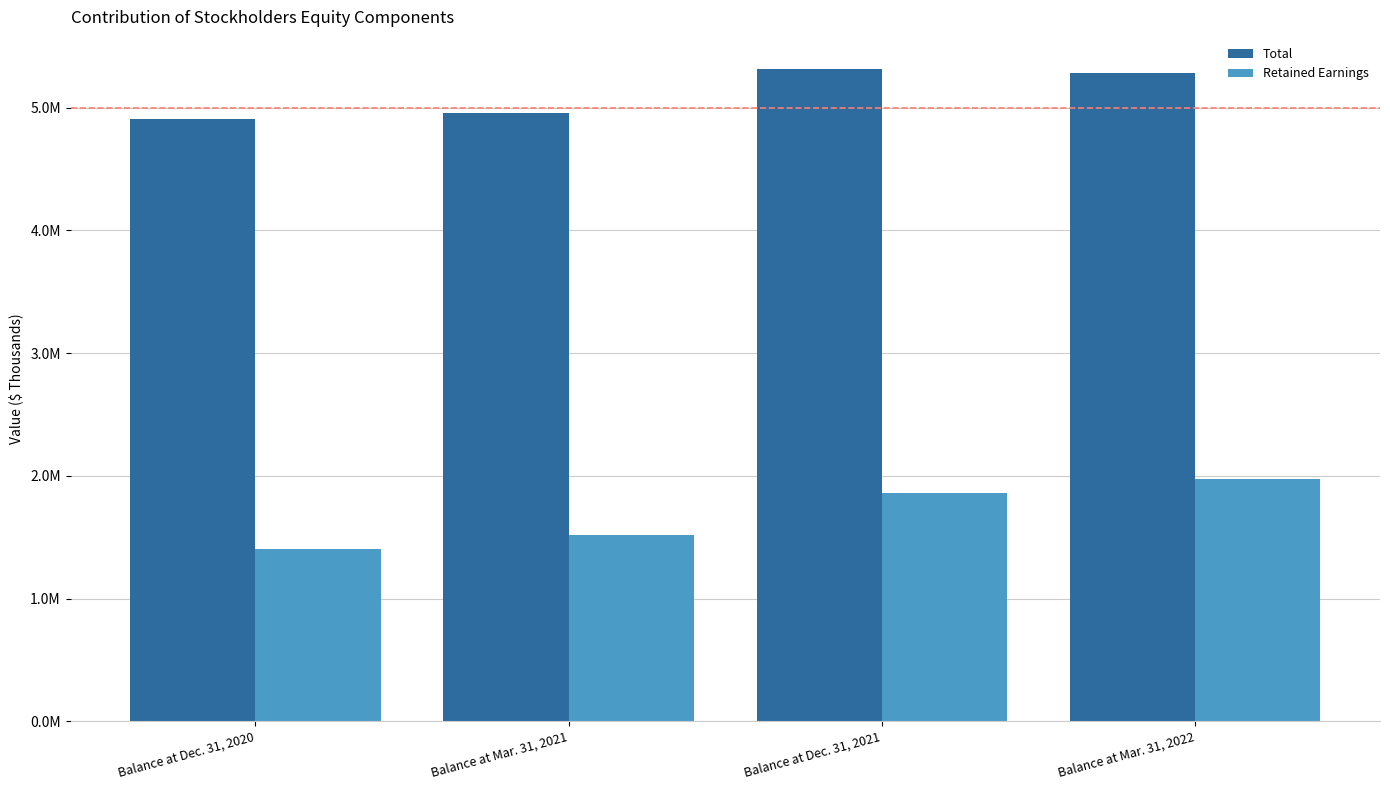

What are all the series names shown in the legend?

Total, Retained Earnings